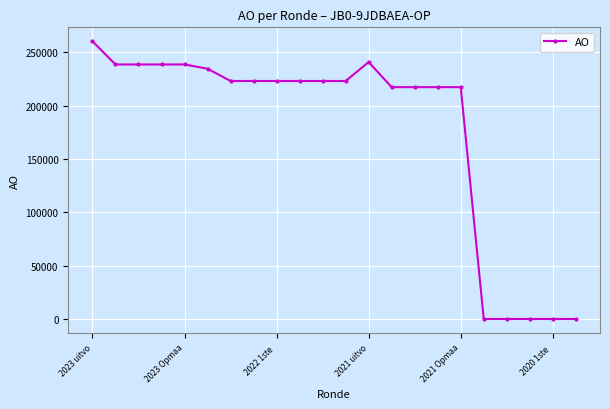

True or false: the data has more than 0 interior local peaks.

True